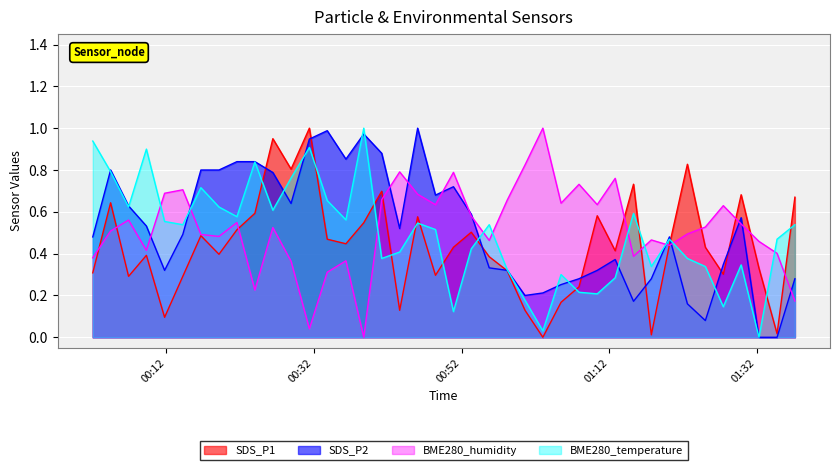

How many lines are shown in the chart?

4